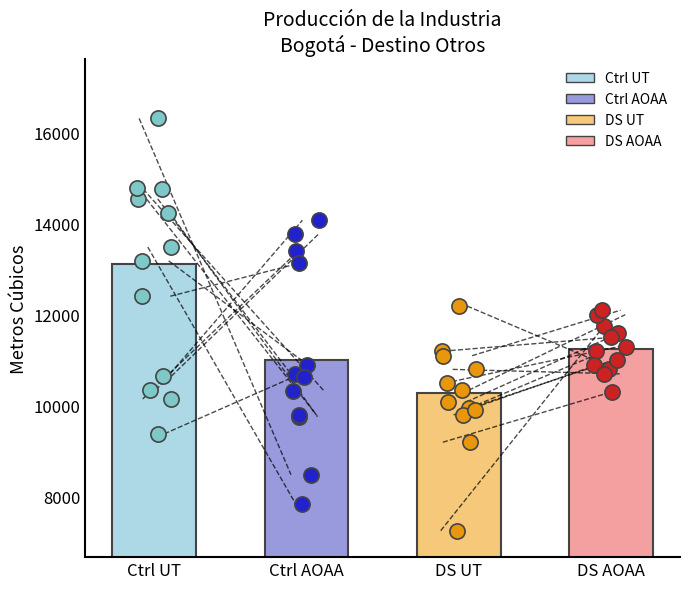

At how many categories does at least one series exceed 13665?

1